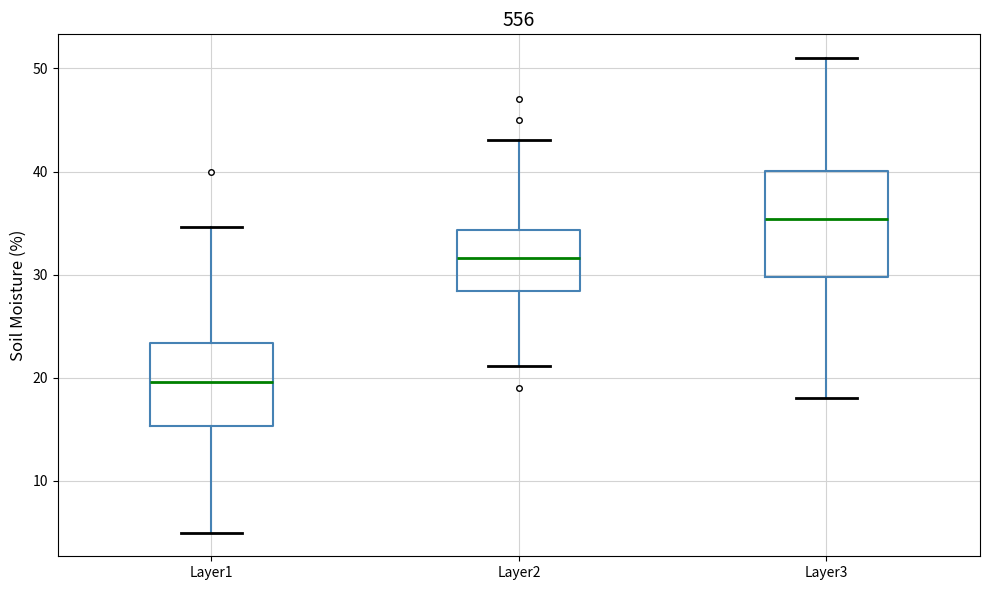

Where is the upper edge of the box for Layer1 on the y-axis? The values are not printed on the chart, so give them approximately, as read against the axis.

23